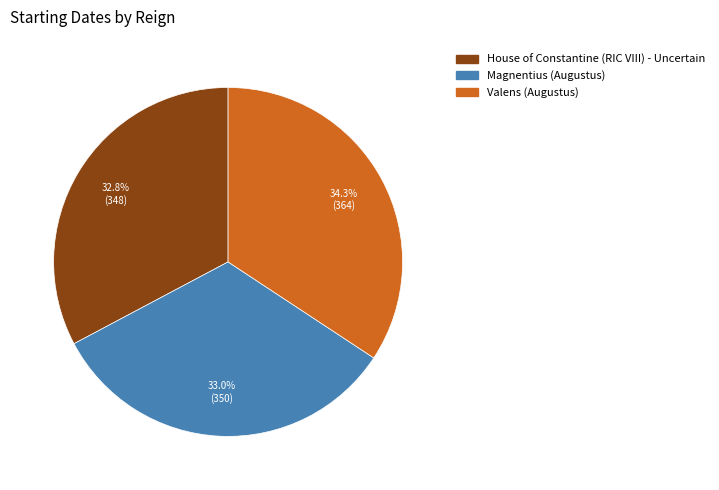

Does Magnentius (Augustus) account for over 50% of the chart?

No